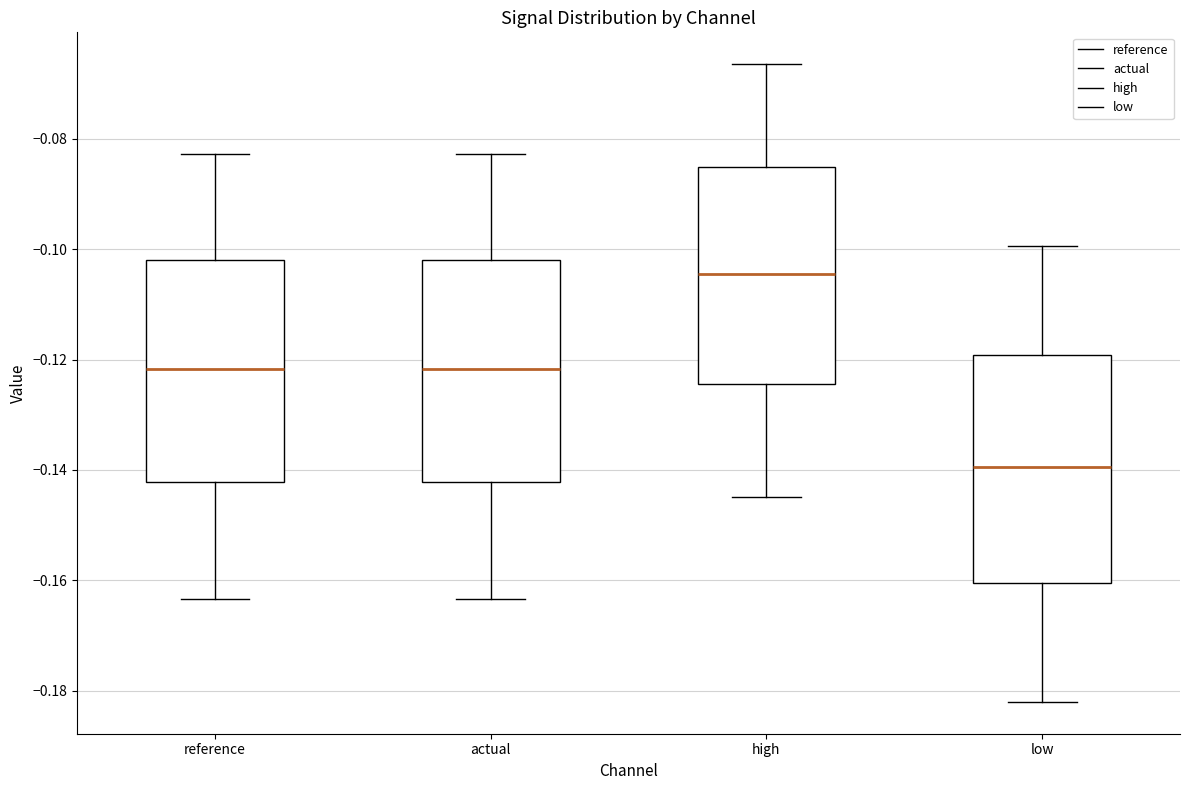

Reading left to right, transcribe this box plot: for each box, give where its median line is, the range the box spans, and where its two whiskers end, as read against the y-axis. The values are not printed on the chart, so give them approximately, as read against the axis.

reference: median -0.122, box -0.142 to -0.102, whiskers -0.164 to -0.082
actual: median -0.122, box -0.142 to -0.102, whiskers -0.164 to -0.082
high: median -0.104, box -0.124 to -0.086, whiskers -0.144 to -0.066
low: median -0.140, box -0.160 to -0.120, whiskers -0.182 to -0.100